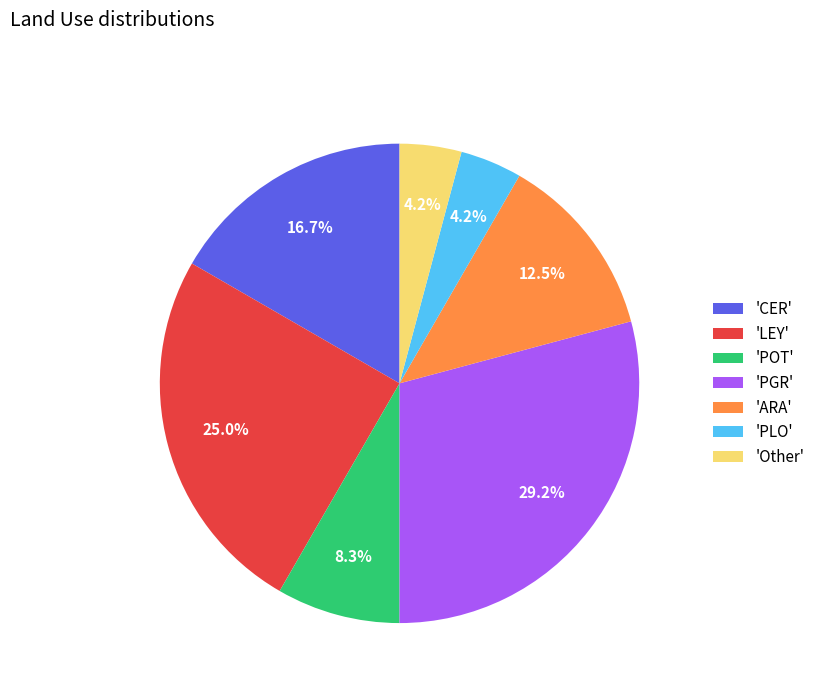

Does any single category account for the majority?

No